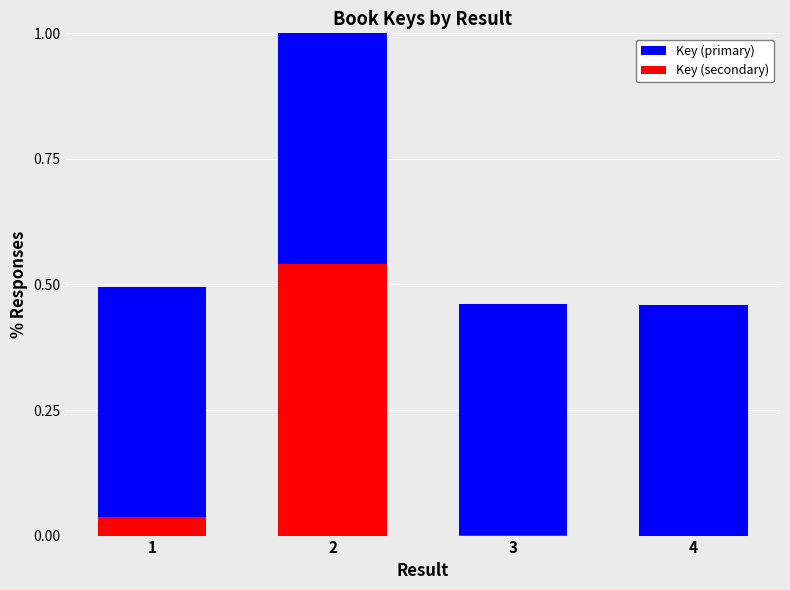

What is the value of the Key (primary) bar at the 3rd from the left?

0.5